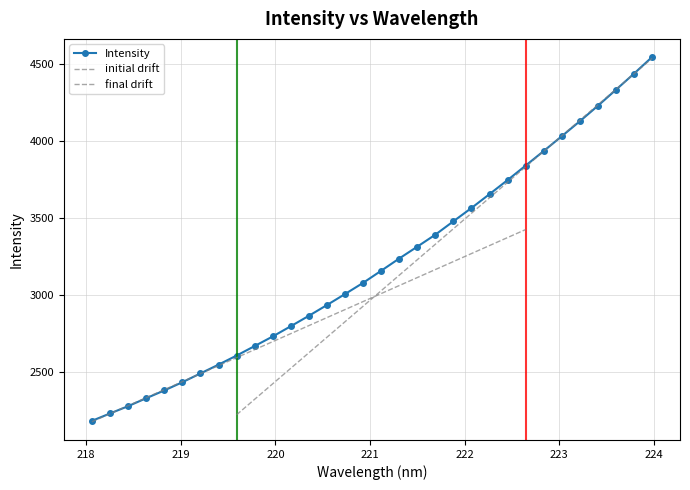

What is the highest value of the Intensity series?

4541.6